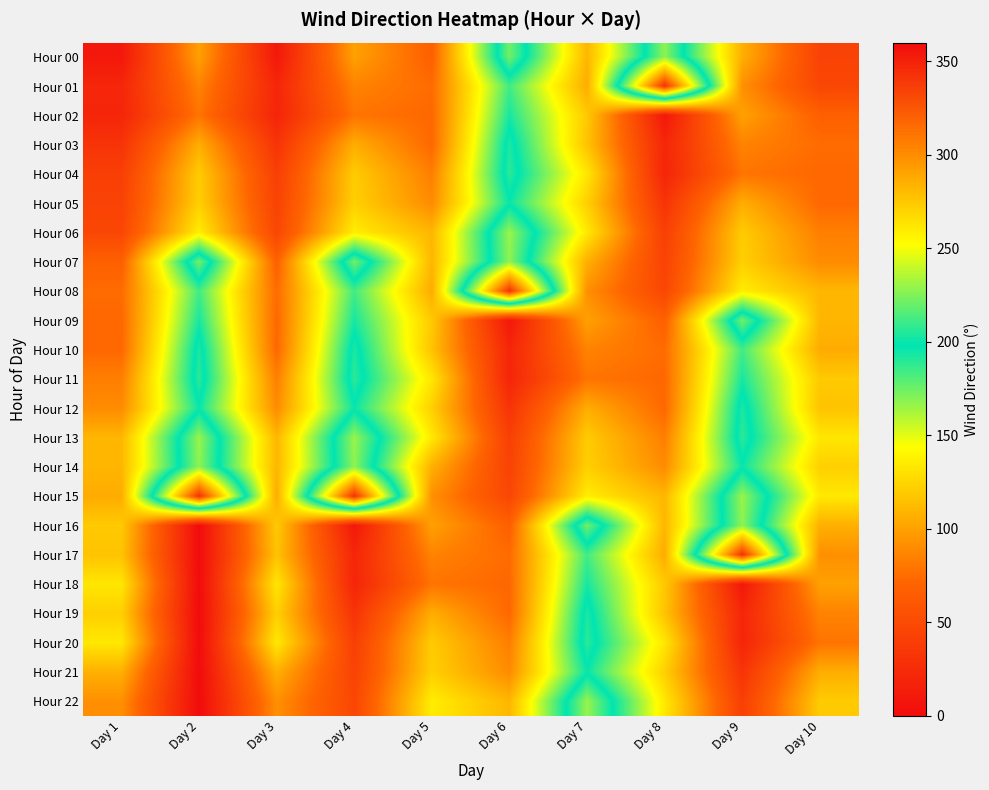

Rank the series at Day 9 from highest to lowest value.

Hour 17, Hour 15, Hour 16, Hour 09, Hour 13, Hour 12, Hour 14, Hour 11, Hour 10, Hour 08, Hour 07, Hour 06, Hour 00, Hour 05, Hour 02, Hour 01, Hour 03, Hour 04, Hour 22, Hour 21, Hour 19, Hour 20, Hour 18